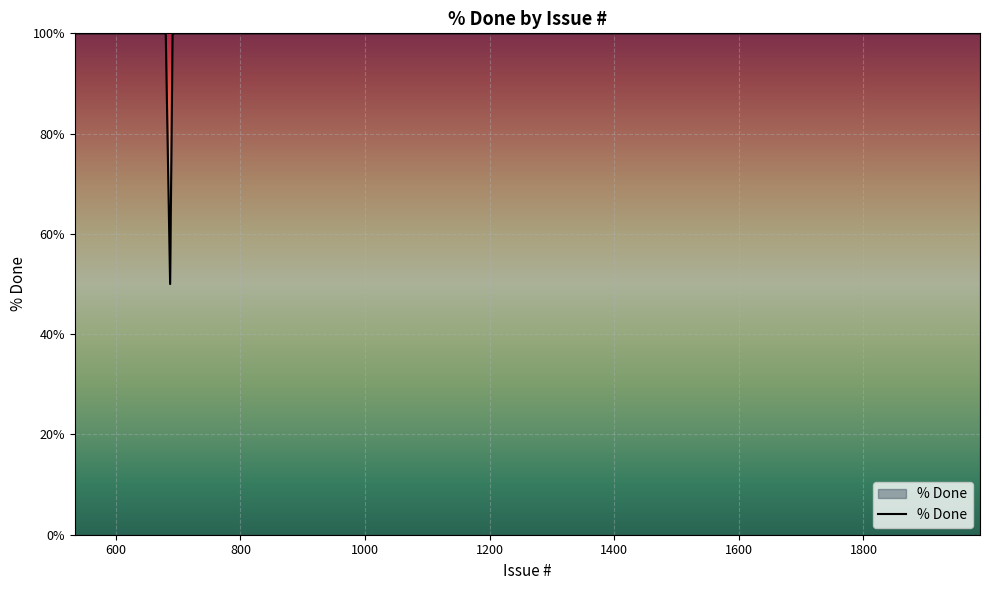

What is the sum of the values at 556 and 692?

200